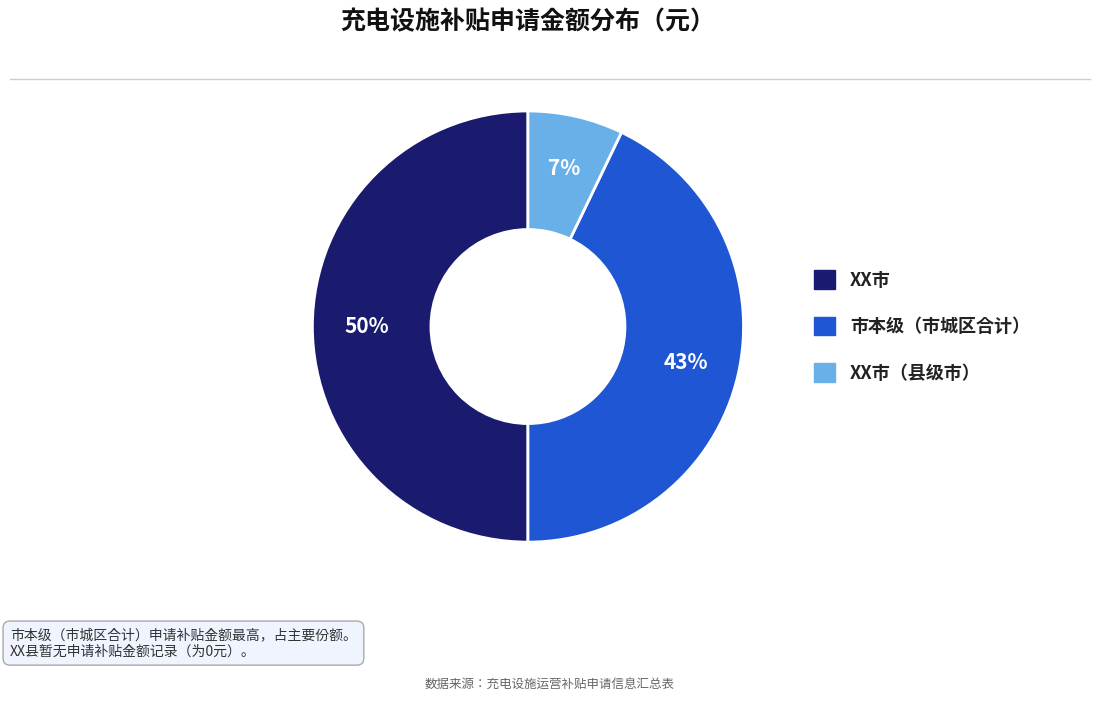

Count the number of slices in the pie.

3